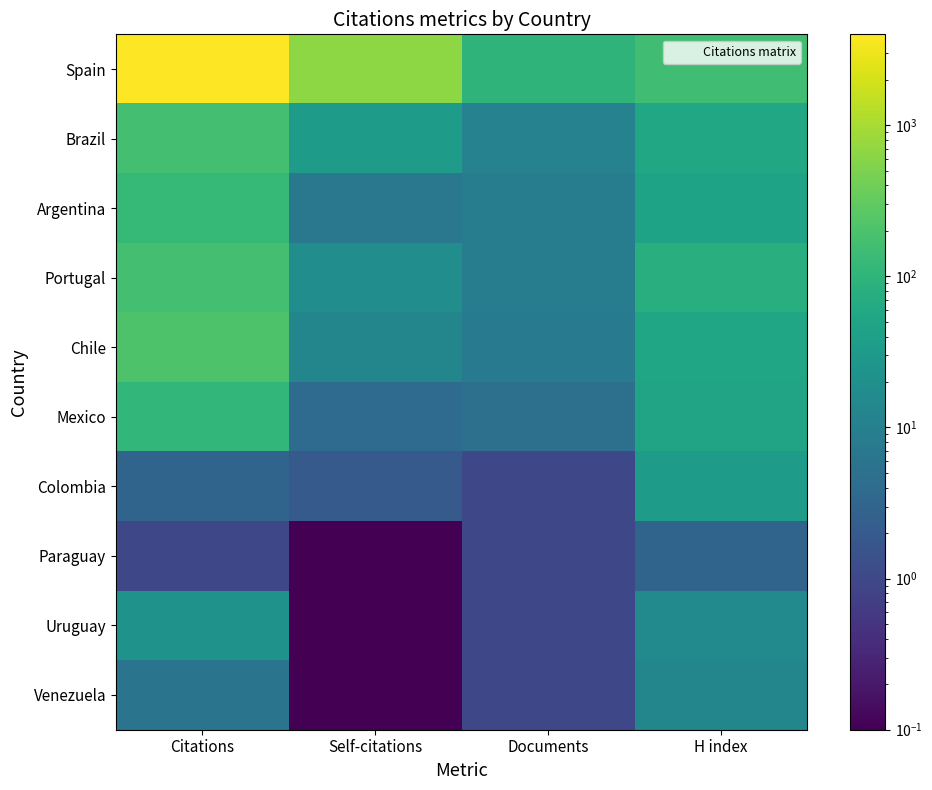

Rank the series at Citations from lowest to highest value.

Paraguay, Colombia, Venezuela, Uruguay, Mexico, Argentina, Brazil, Portugal, Chile, Spain